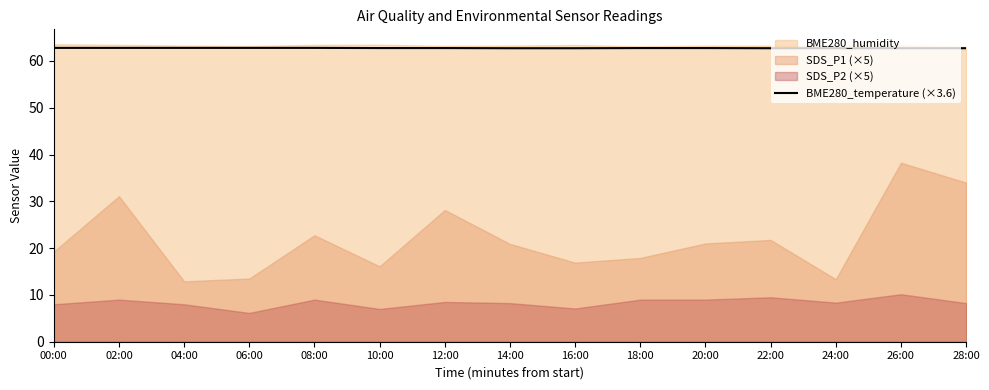

How many values are between 62 and 63?

15